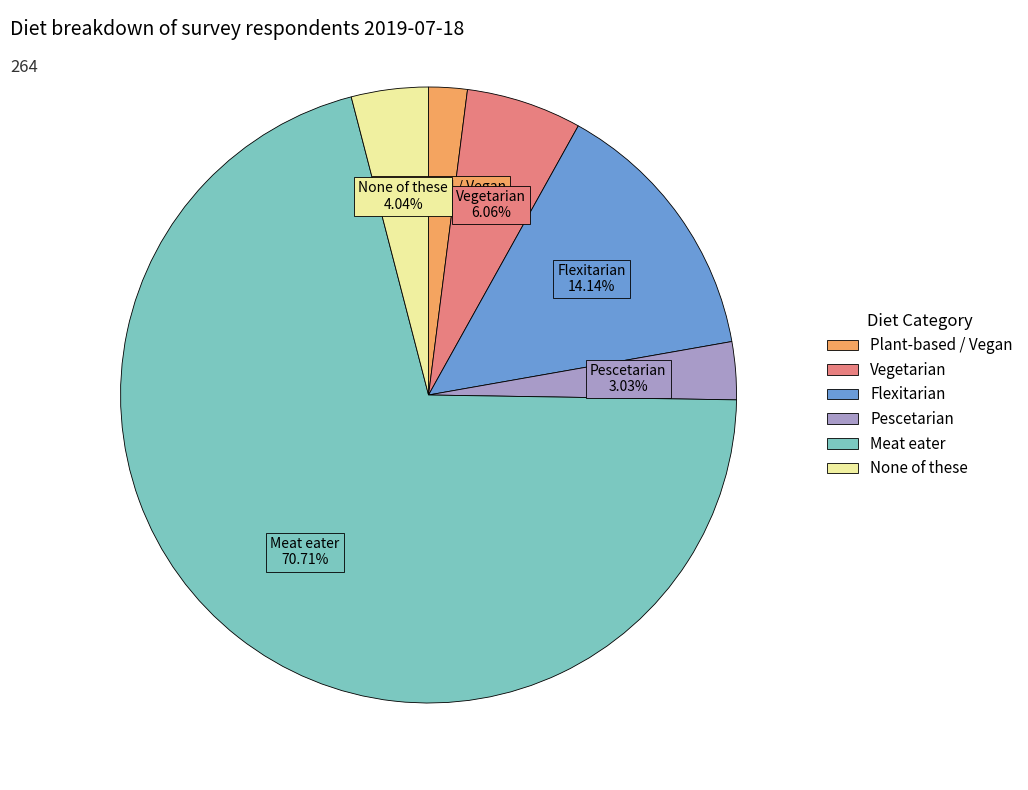

The Plant-based / Vegan slice represents 2% of the pie. True or false?

True